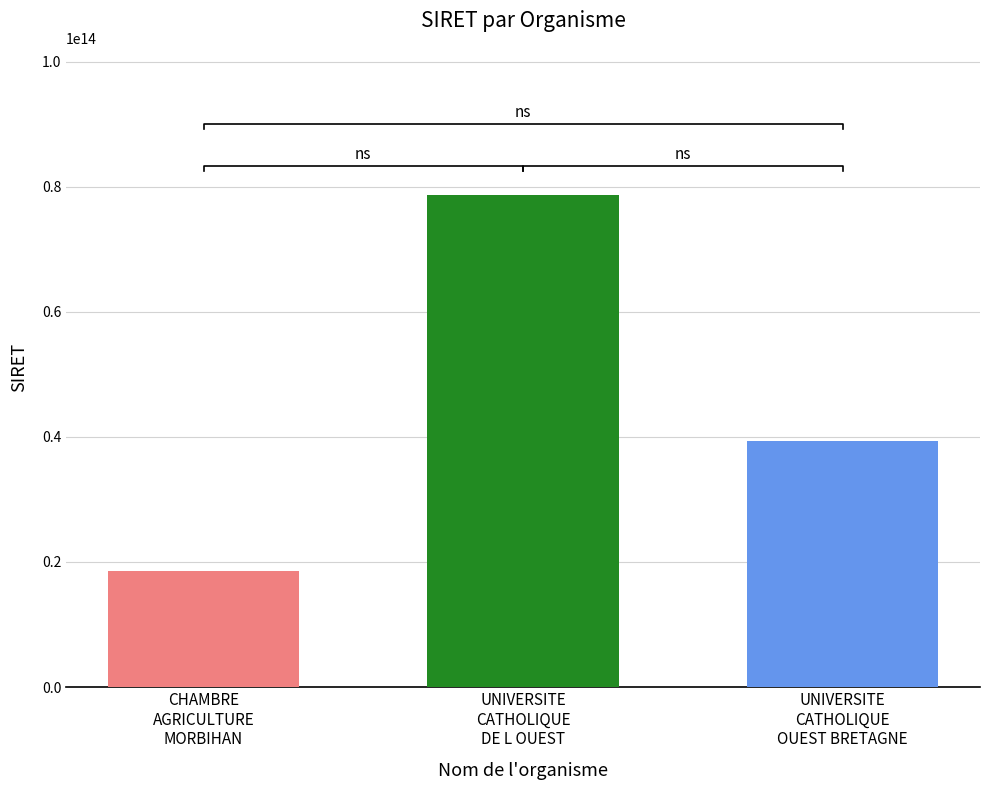

What is the difference between the values at UNIVERSITE
CATHOLIQUE
OUEST BRETAGNE and CHAMBRE
AGRICULTURE
MORBIHAN?

20766122299989